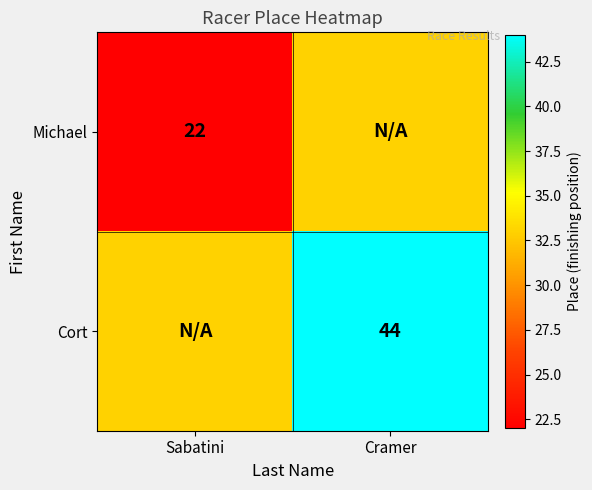

Count the number of data series in this chart.

2